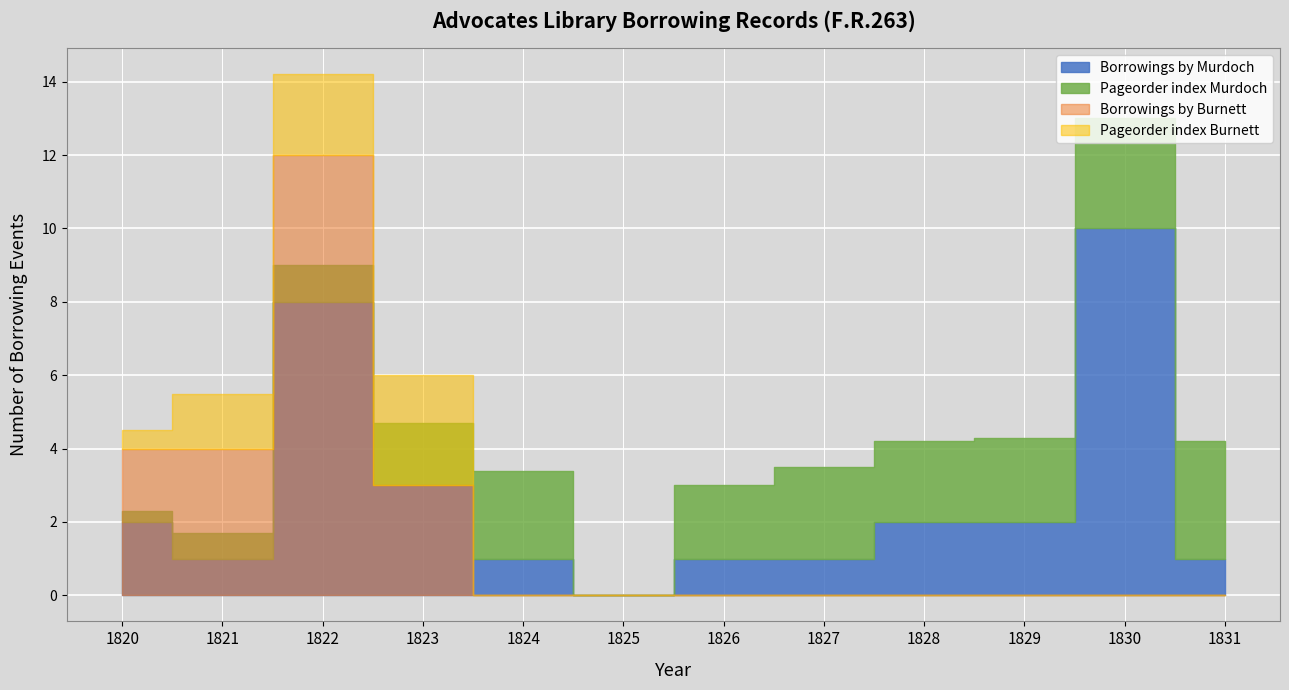

Count the number of data series in this chart.

4